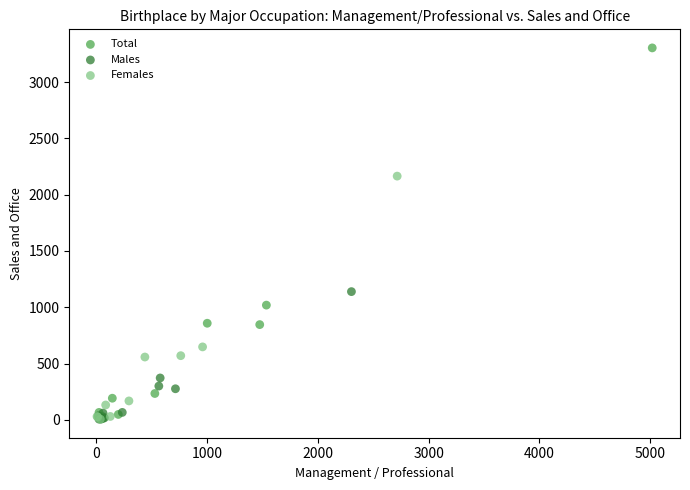

Which series contains the highest Y value?

Total